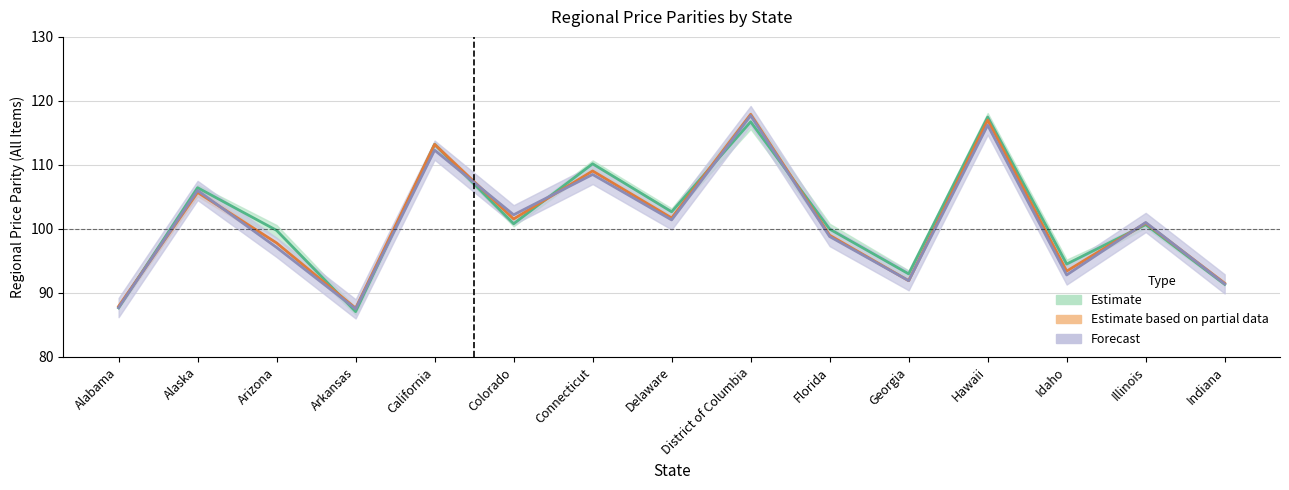

Between which two adjacent categories do 2009 and 2010 first intersect?

Alabama and Alaska